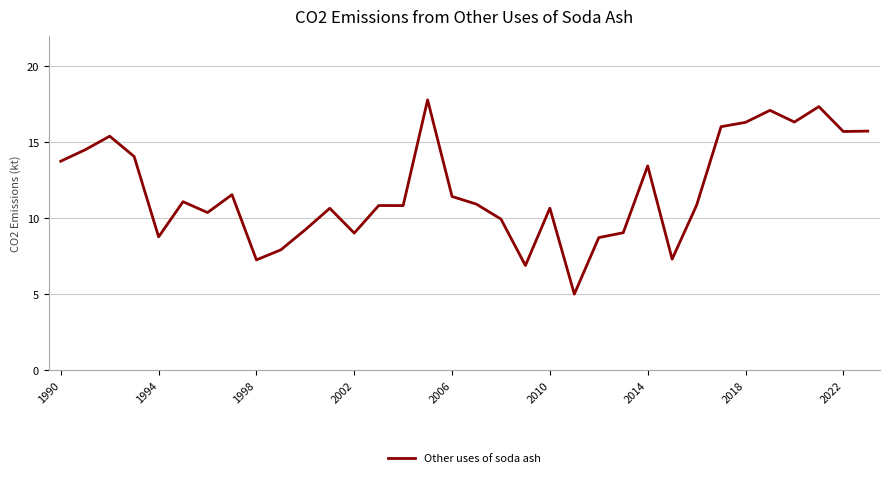

What is the maximum value shown in the chart?

17.8